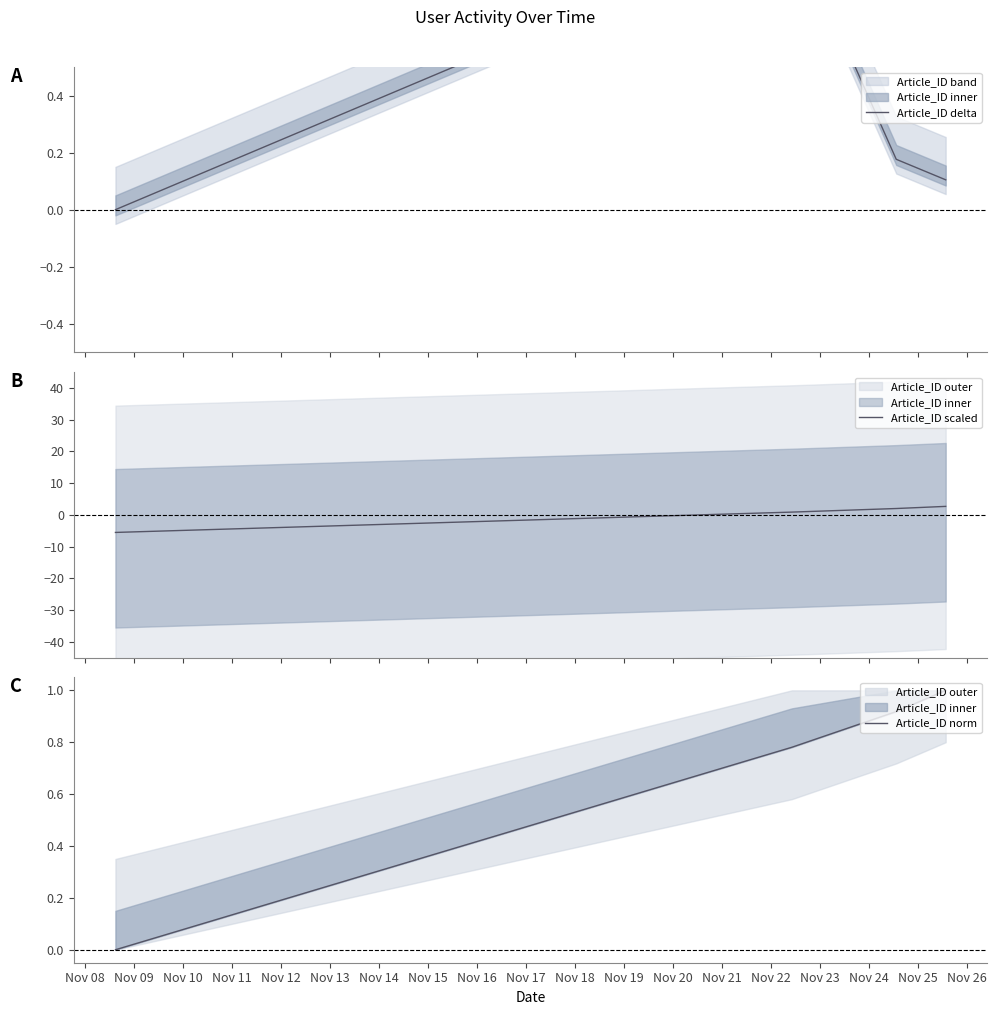

True or false: Article_ID delta has more than 0 interior local peaks.

True